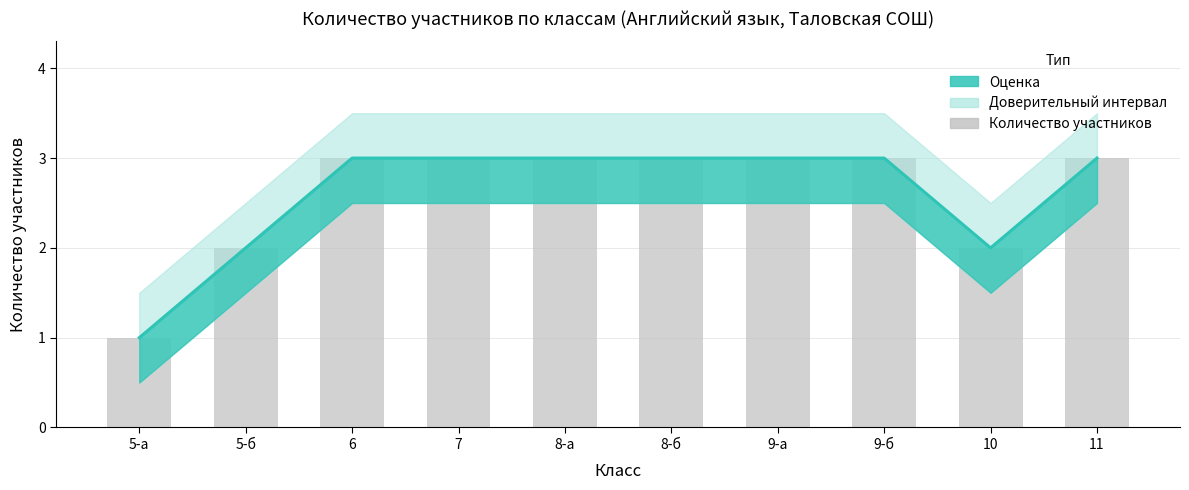

Reading left to right, transcribe all the data shown in this chart.

Линия оценки: 1	2	3	3	3	3	3	3	2	3
Количество участников: 1	2	3	3	3	3	3	3	2	3